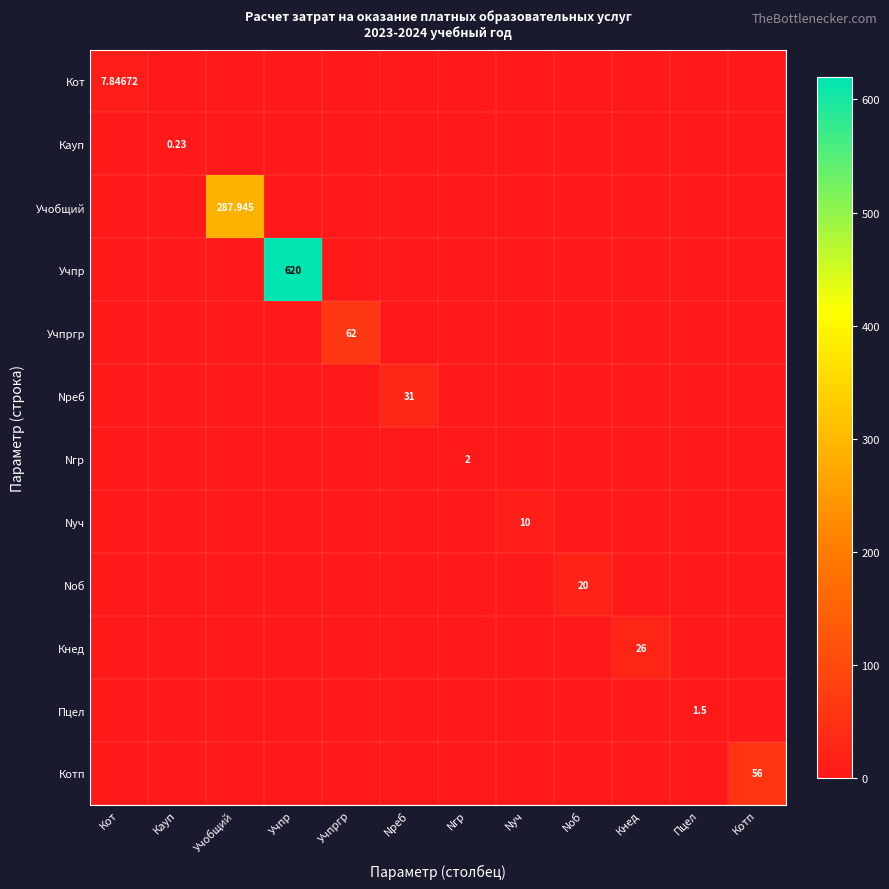

Which series has the widest spread of values?

Учпр